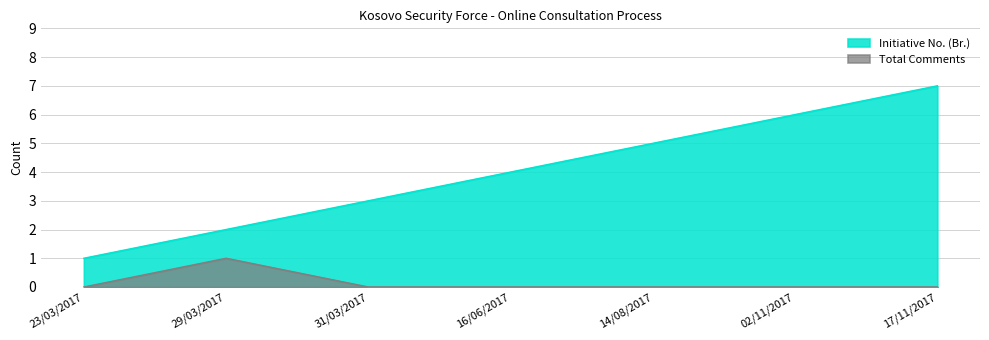

How many lines are shown in the chart?

2